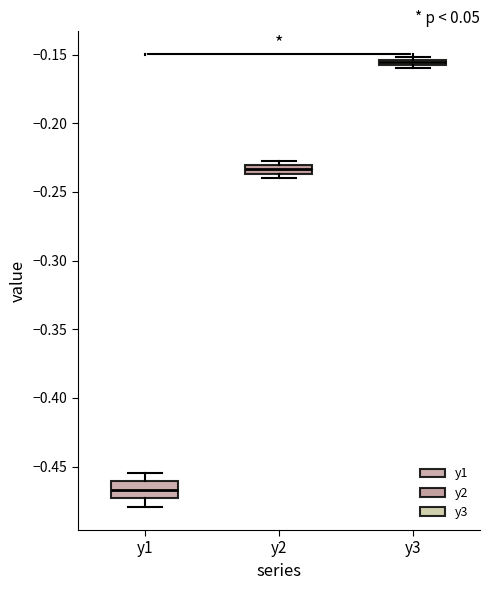

Which box's median line is the lowest?

y1